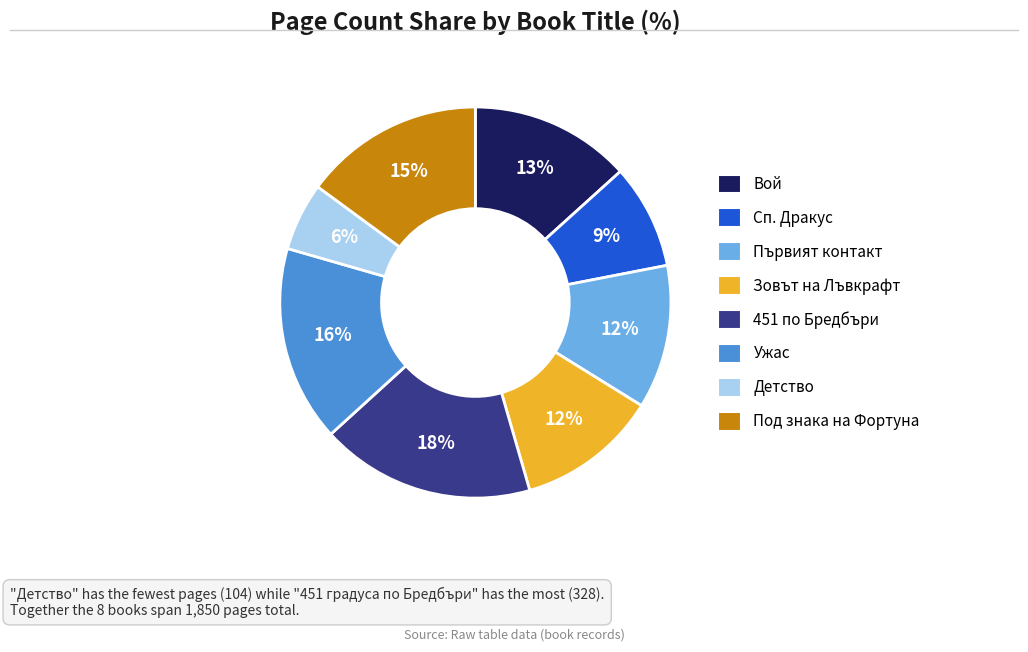

To the nearest percent, what is the average slice percentage?

12%